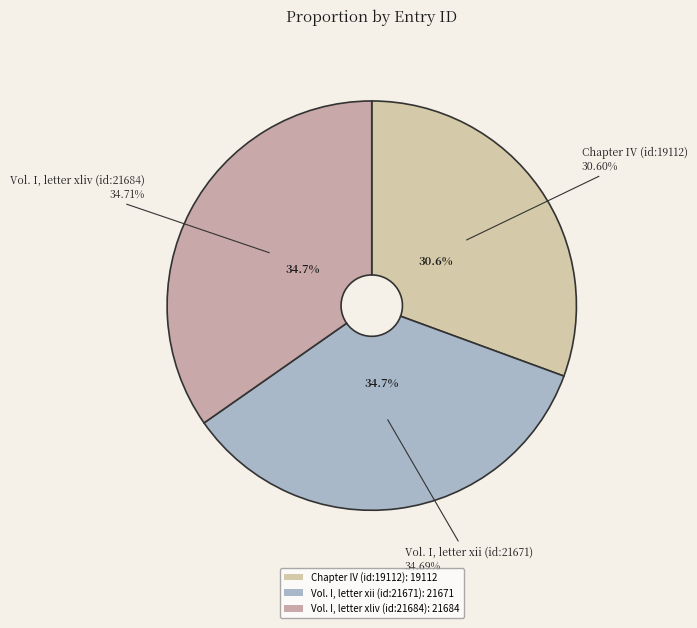

What percentage is NOT represented by Vol. I, letter xii (id:21671)?

65.3%